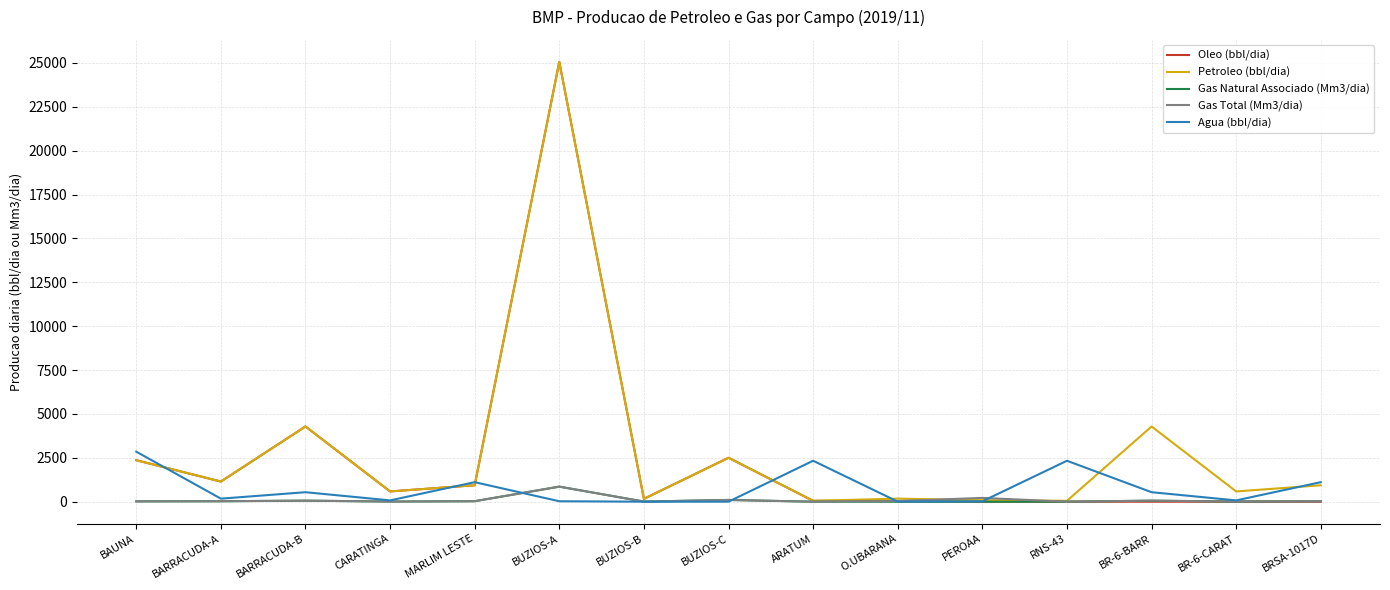

In Petroleo (bbl/dia), how many points are lower than both neighbors (excluding endpoints)?

6